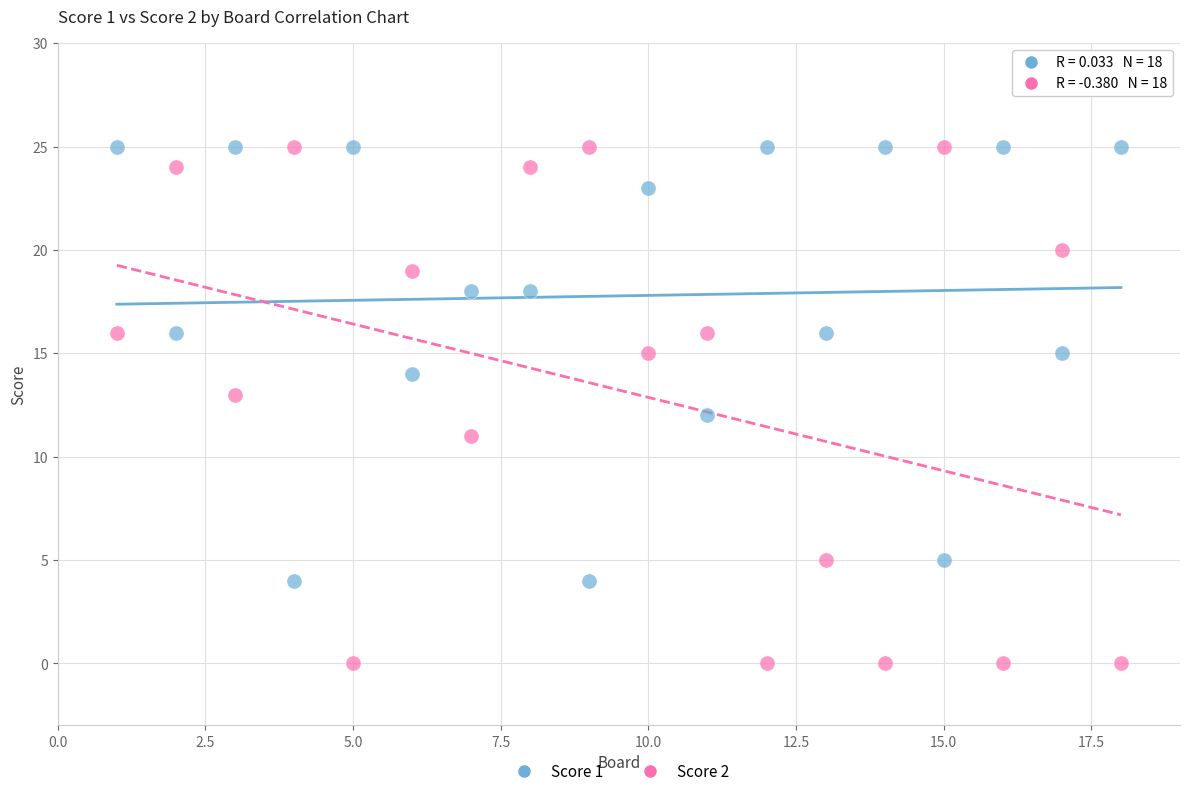

Across all data points, what is the range of Y values (max minus min)?

25